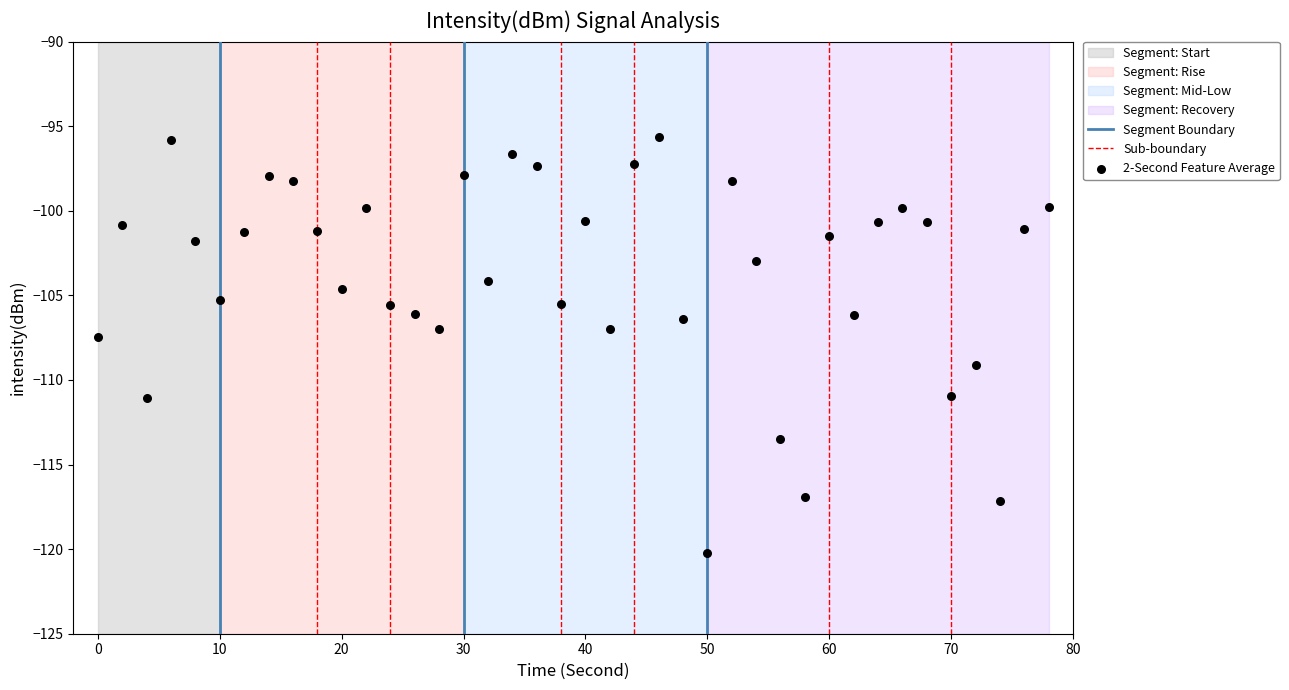

What is the range of Y values (max minus min)?

24.6